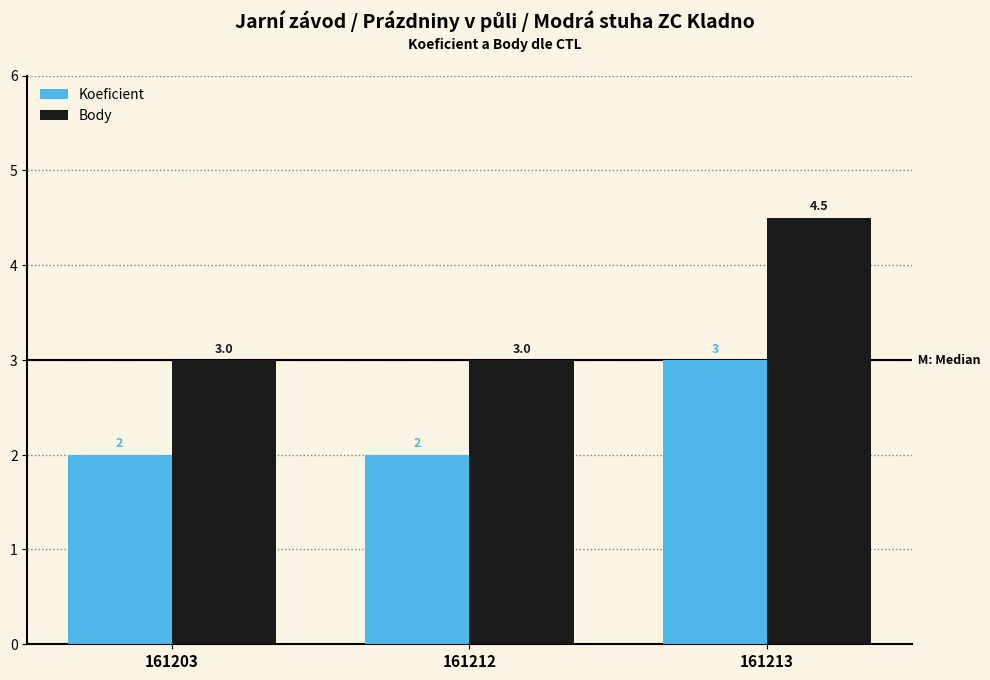

What are all the series names shown in the legend?

Koeficient, Body